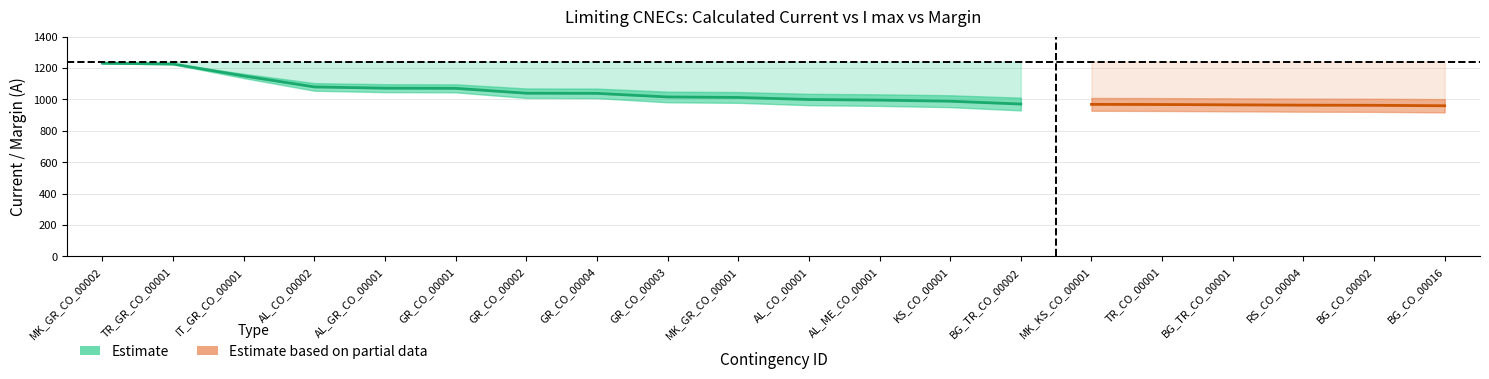

Count the number of categories in the chart.

20